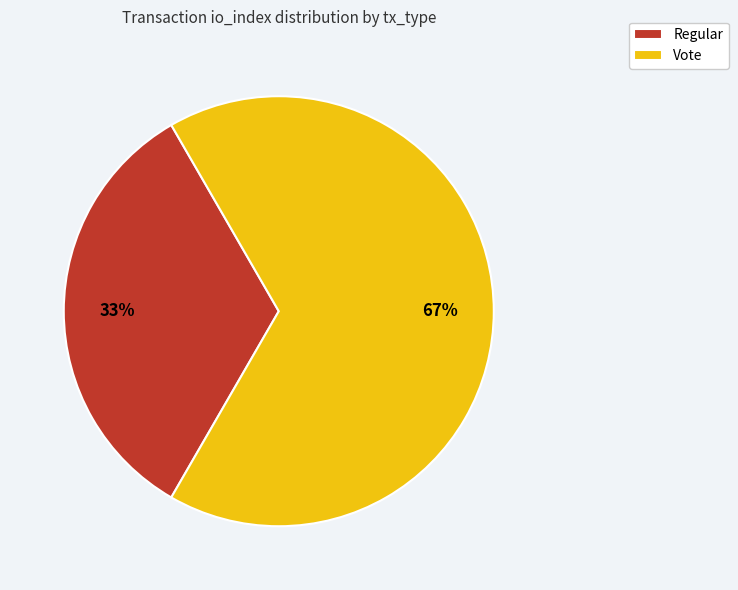

Count the number of slices in the pie.

2